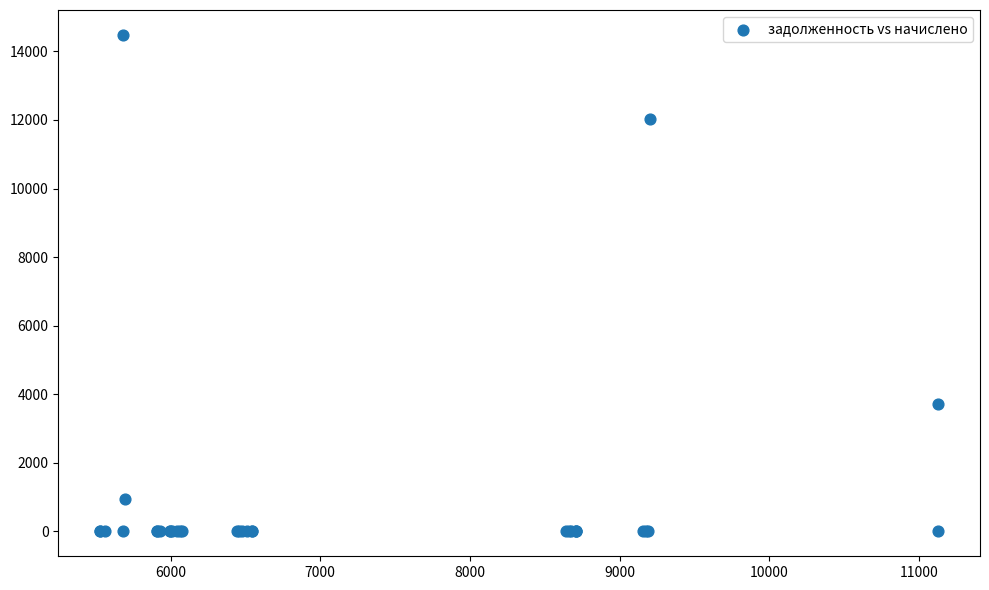

What Y value in the scatter plot is closest to 7241?

3709.4